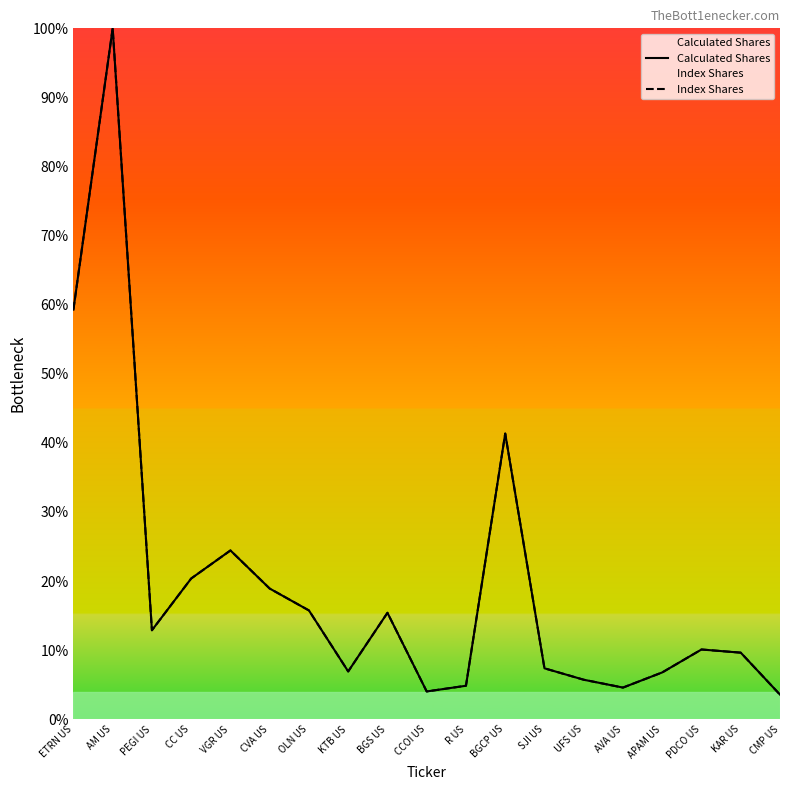

Which series has the widest spread of values?

Calculated Shares